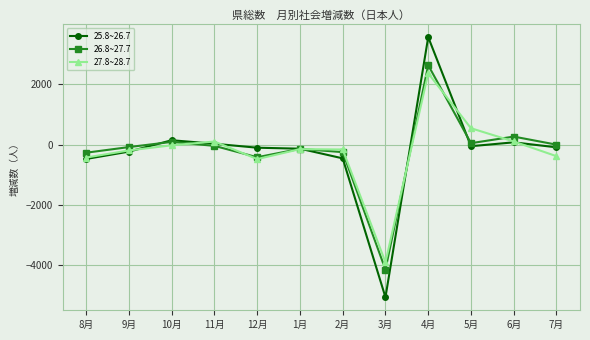

True or false: 26.8~27.7 has more than 2 points higher than both neighbors.

True